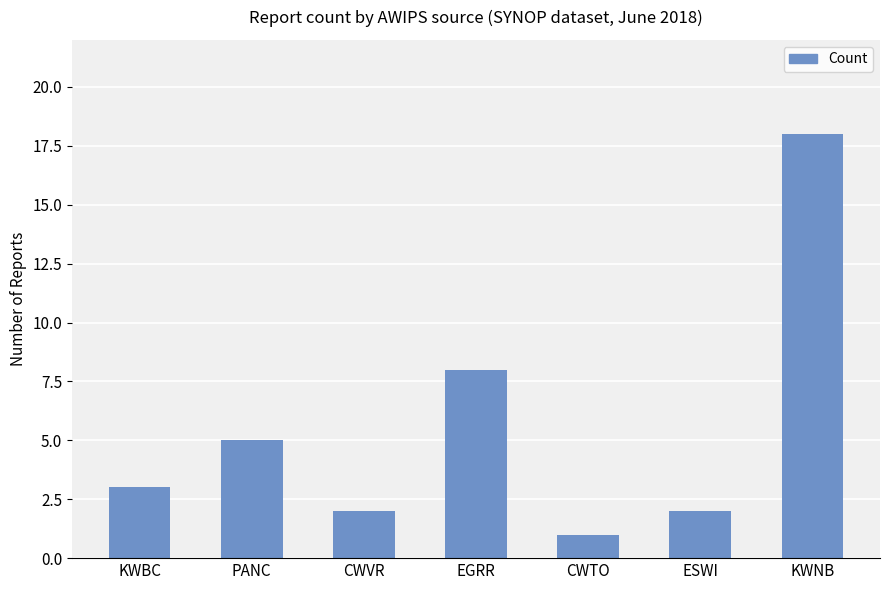

What is the maximum value shown in the chart?

18